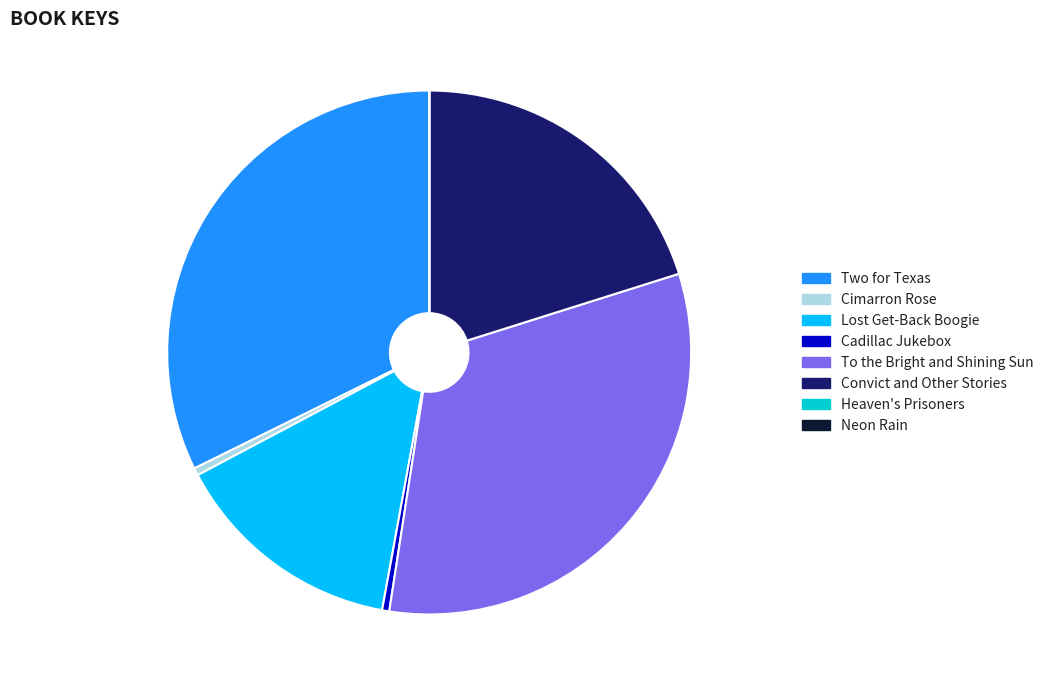

Is there any slice that represents more than half of the pie?

No